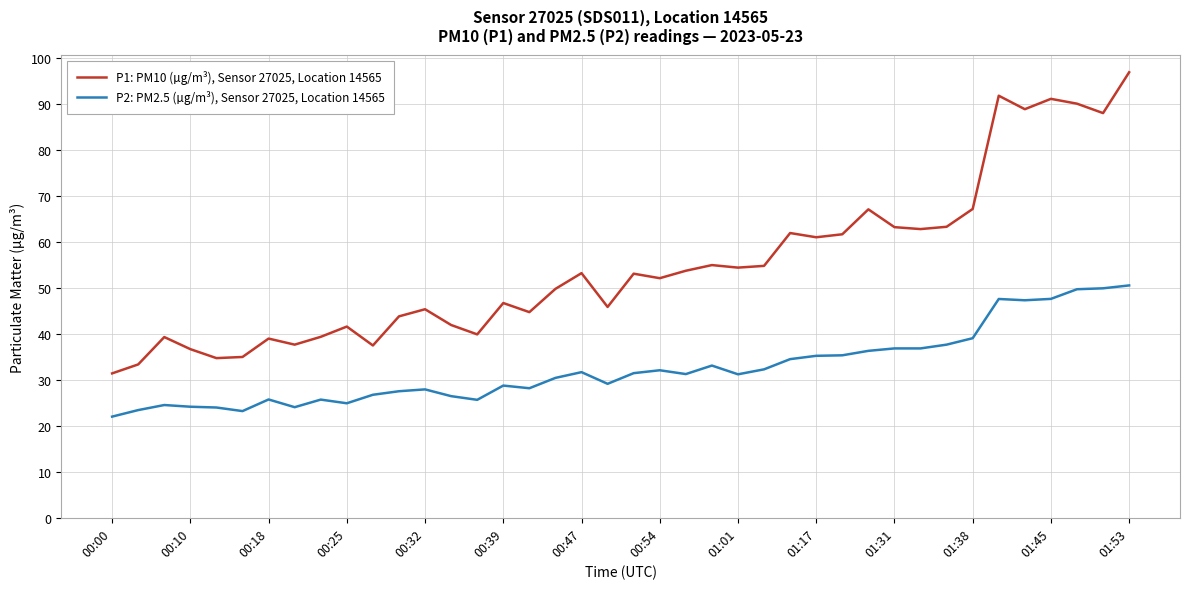

Rank the series by their average value, from highest to lowest.

P1: PM10 (µg/m³), Sensor 27025, Location 14565, P2: PM2.5 (µg/m³), Sensor 27025, Location 14565